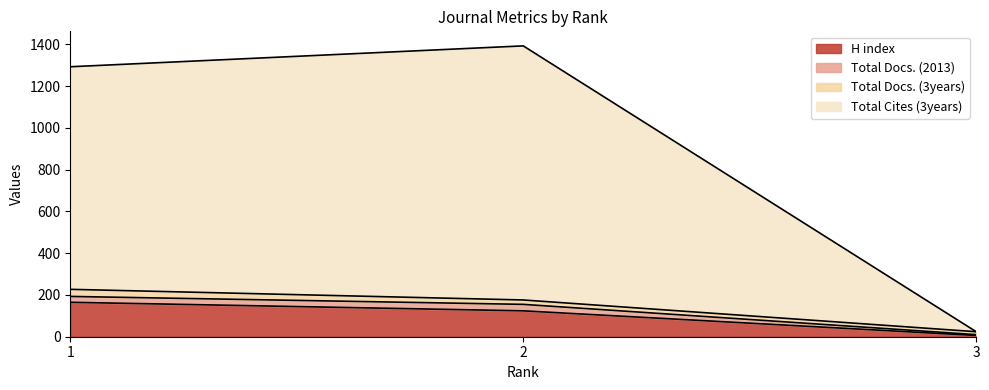

Which category has the lowest value in the H index series?

3